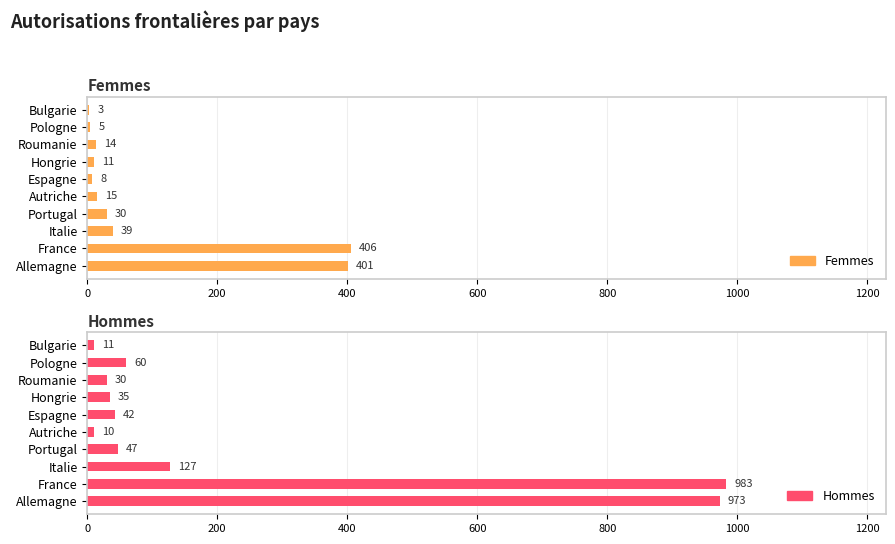

What is the spread (max minus min) of values at Portugal?

17